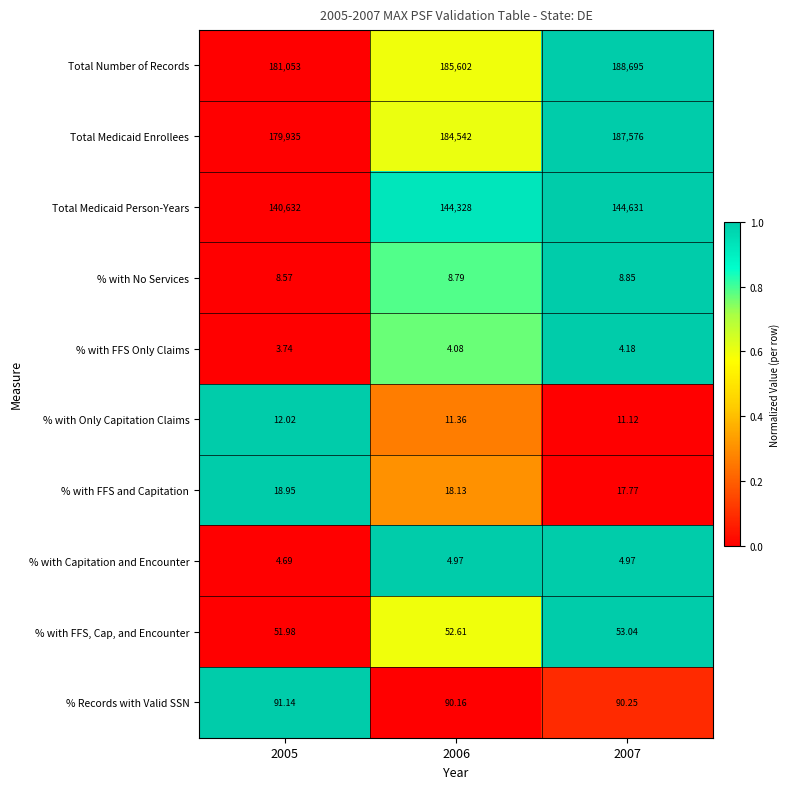

Which series changed the most between 2005 and 2007?

Total Number of Records